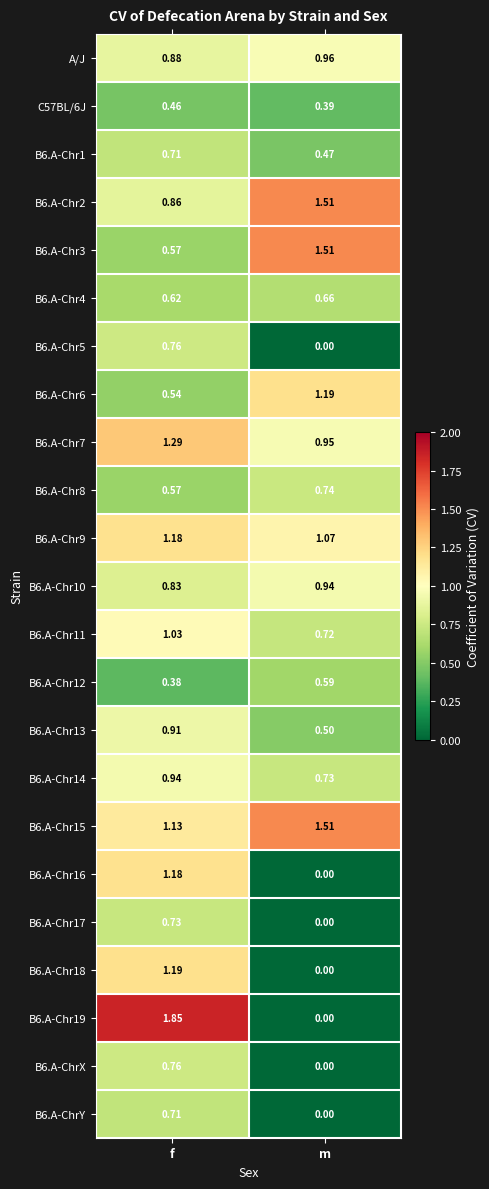

Rank the categories by B6.A-Chr10 value from lowest to highest.

f, m